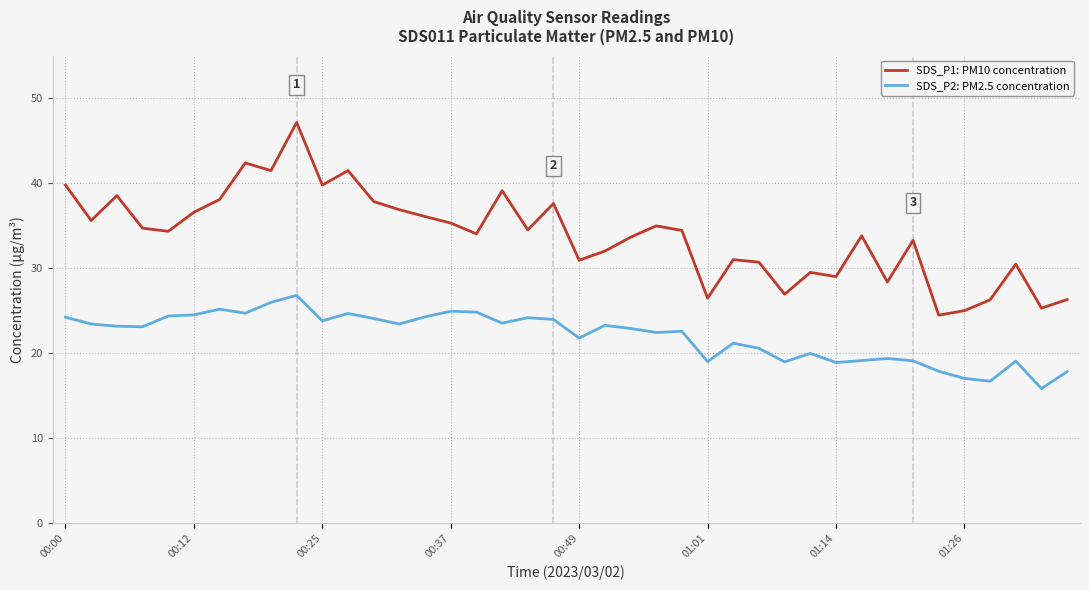

What is the minimum value shown in the chart?

15.8